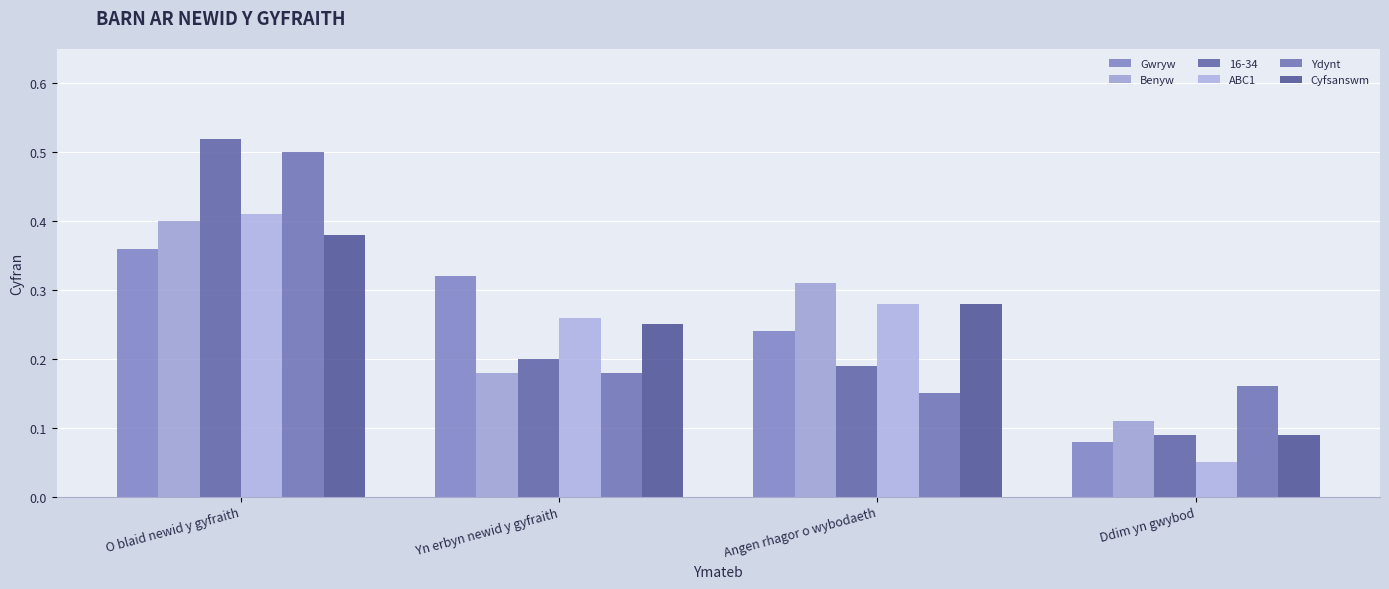

How many groups of bars are there?

4